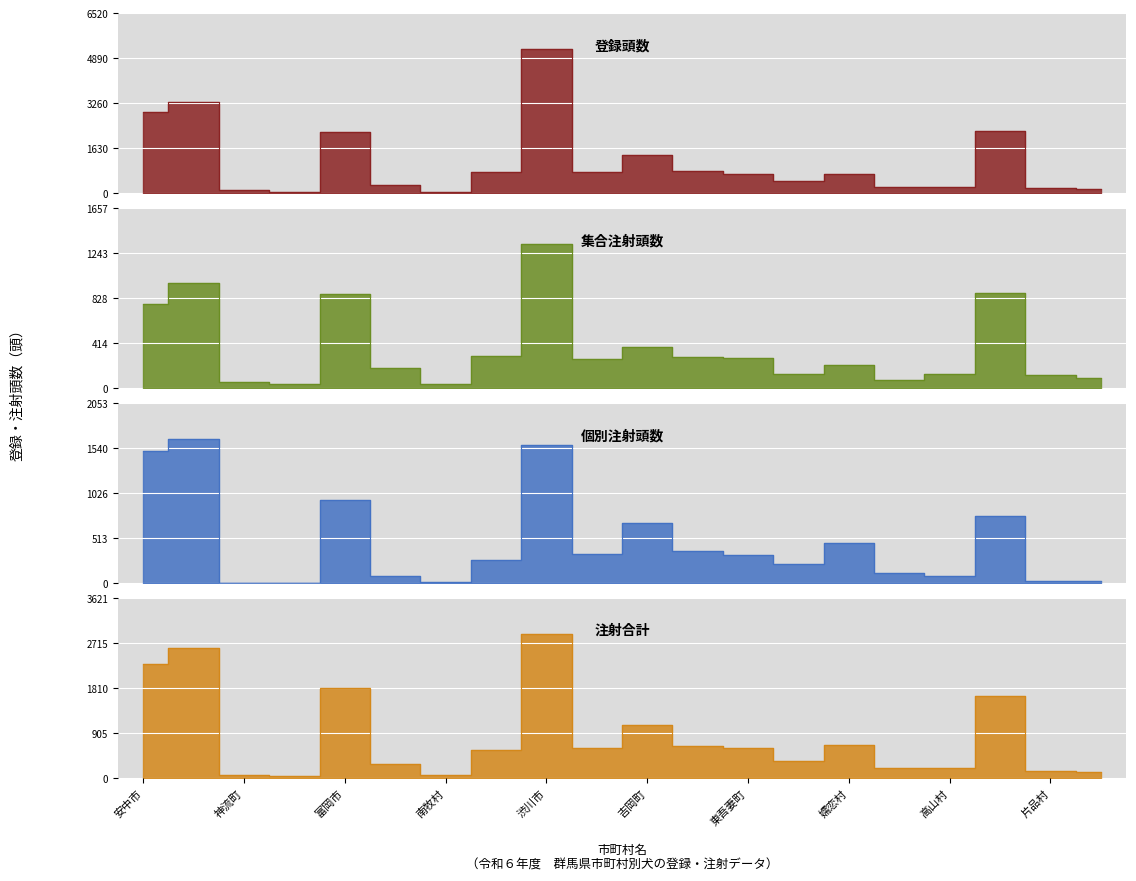

Count the number of data series in this chart.

4